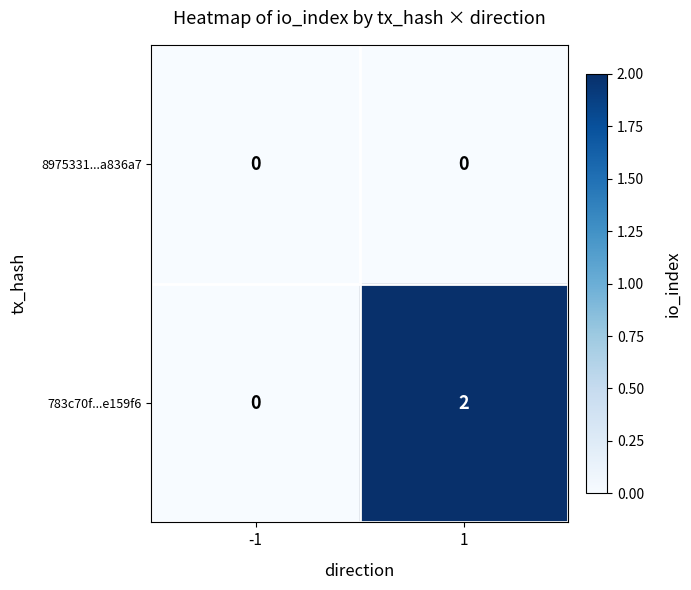

Is it true that 783c70f...e159f6 equals 1 at 1?

False